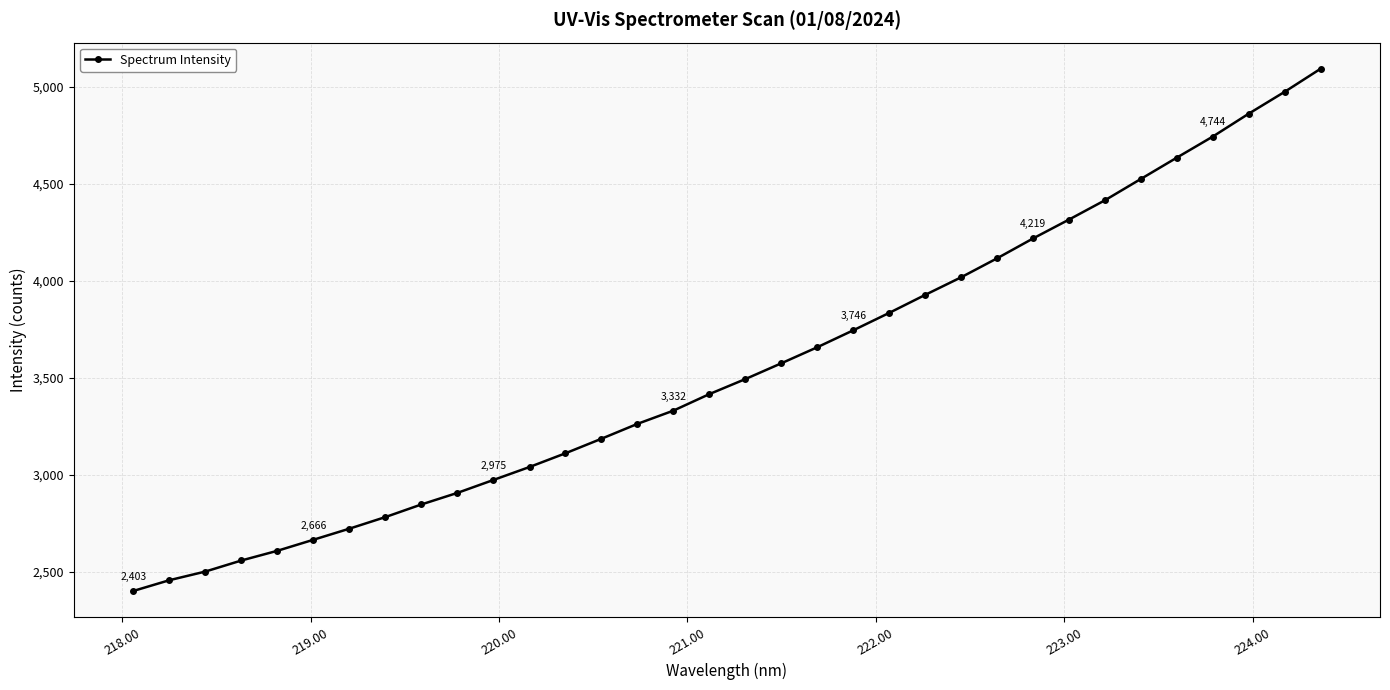

What is the minimum value shown in the chart?

2402.6